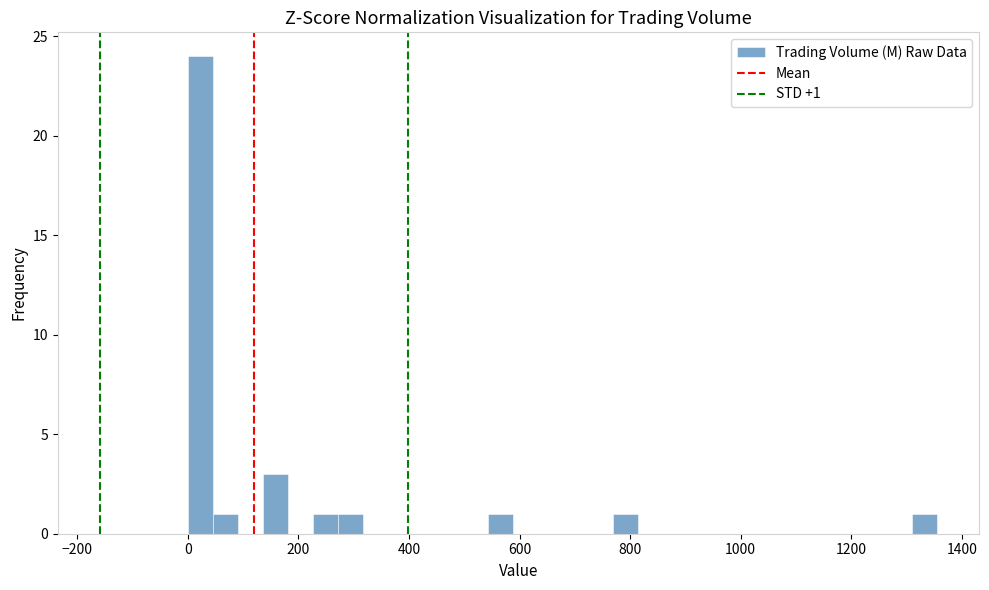

Read against the x-axis, roughly where is the centre of the tallest bar?

20